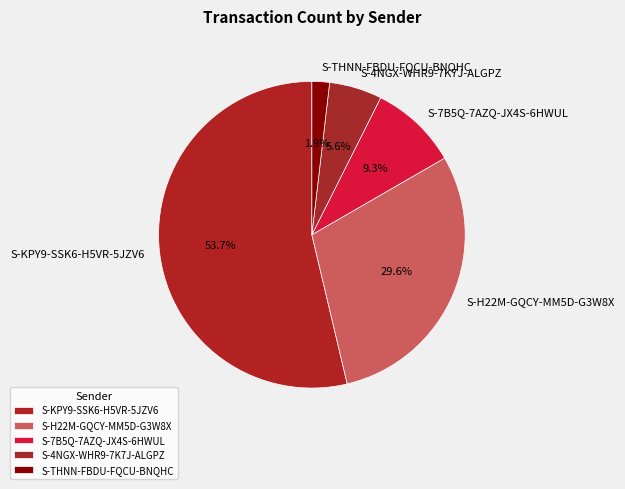

Is S-H22M-GQCY-MM5D-G3W8X the majority of the pie?

No